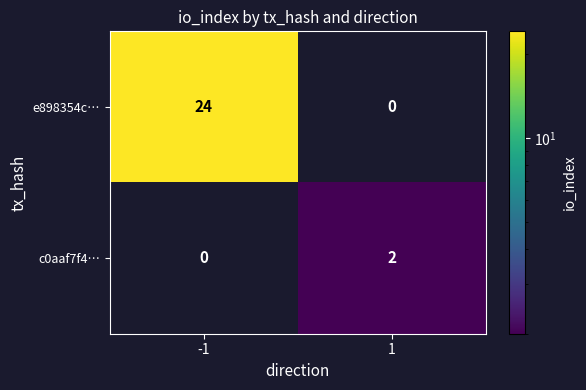

Is it true that c0aaf7f4… equals 0 at -1?

True